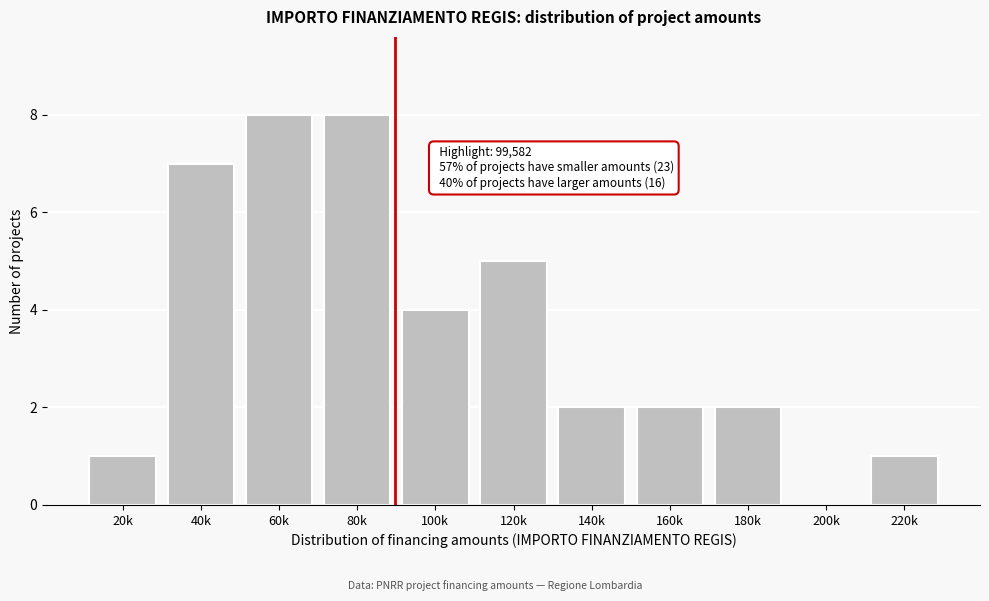

Reading right to left, list all the values displayed in this chart.

220k=1	200k=0	180k=2	160k=2	140k=2	120k=5	100k=4	80k=8	60k=8	40k=7	20k=1